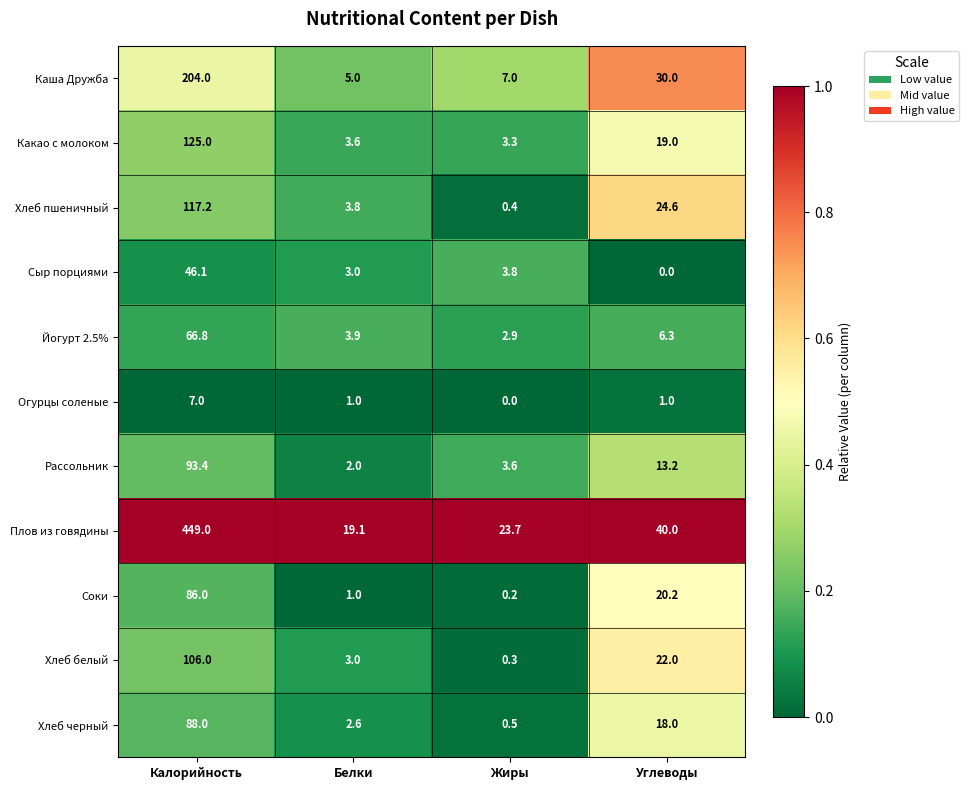

Is it true that Хлеб пшеничный equals 26.5 at Калорийность?

False